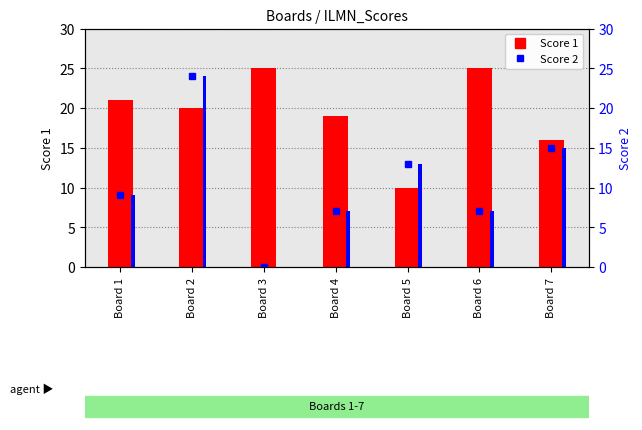

Reading left to right, extract all data points from this chart.

Score 1: Board 1=21	Board 2=20	Board 3=25	Board 4=19	Board 5=10	Board 6=25	Board 7=16
Score 2 marker: Board 1=9	Board 2=24	Board 3=0	Board 4=7	Board 5=13	Board 6=7	Board 7=15
Score 2: Board 1=9	Board 2=24	Board 3=0	Board 4=7	Board 5=13	Board 6=7	Board 7=15